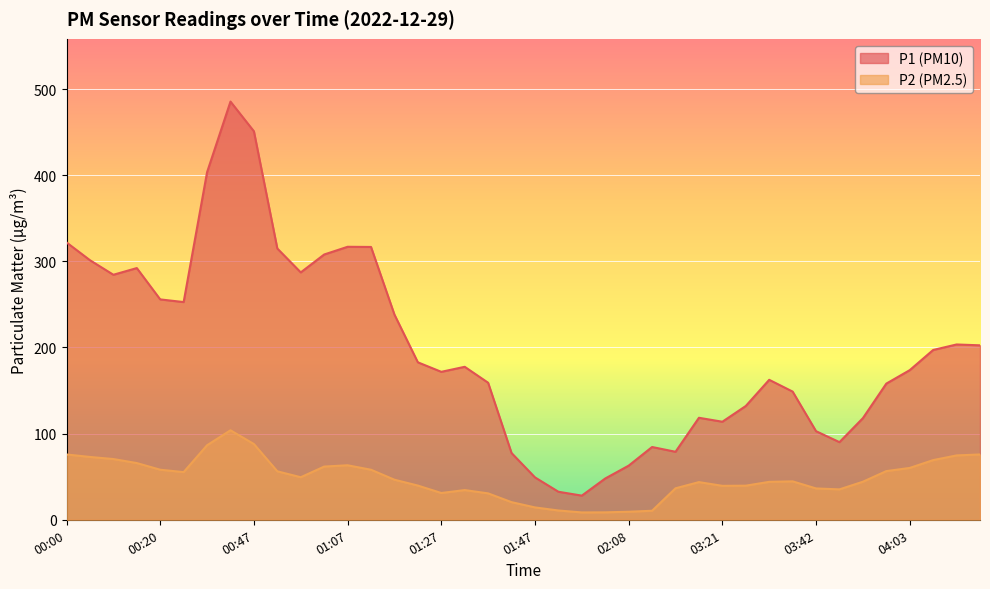

What is the label of the 4th point from the right?

04:03